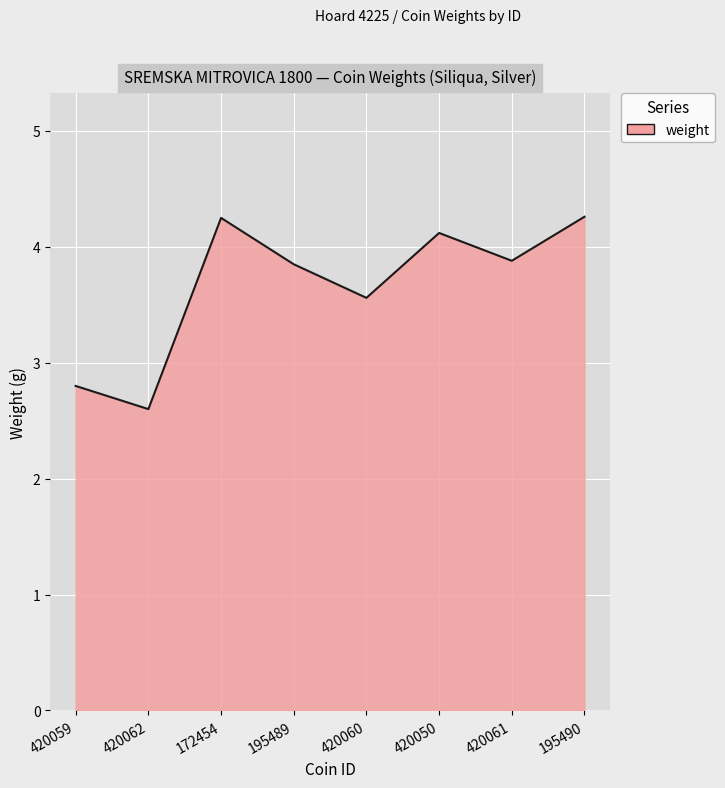

Count the number of values greater than 3.

6